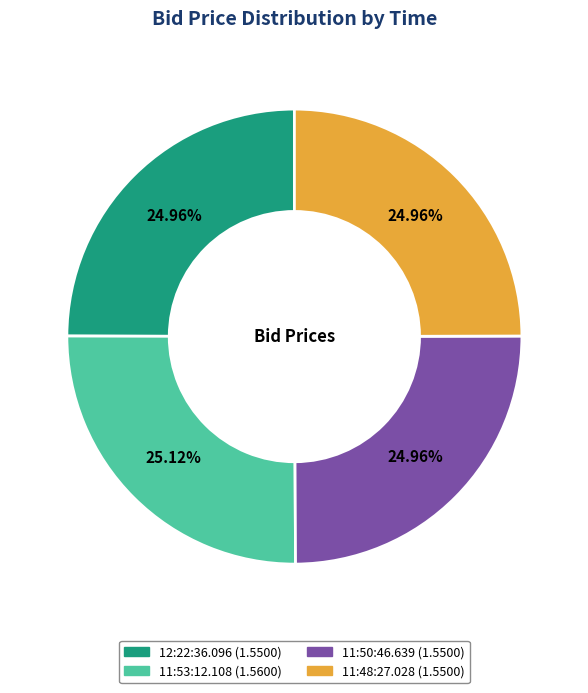

Count the number of slices in the pie.

4